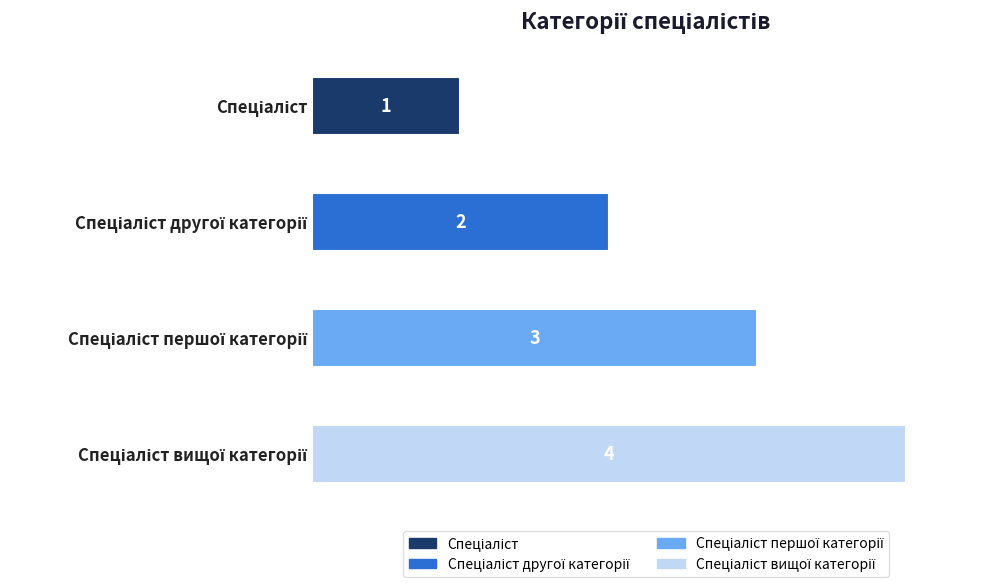

Rank the categories by value from highest to lowest.

Спеціаліст вищої категорії, Спеціаліст першої категорії, Спеціаліст другої категорії, Спеціаліст